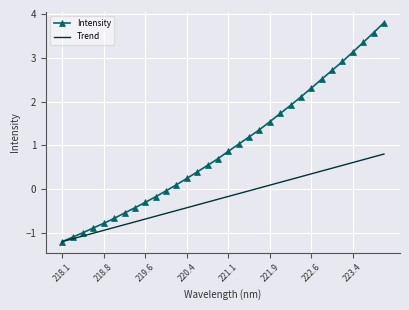

What is the maximum value shown in the chart?

3.8